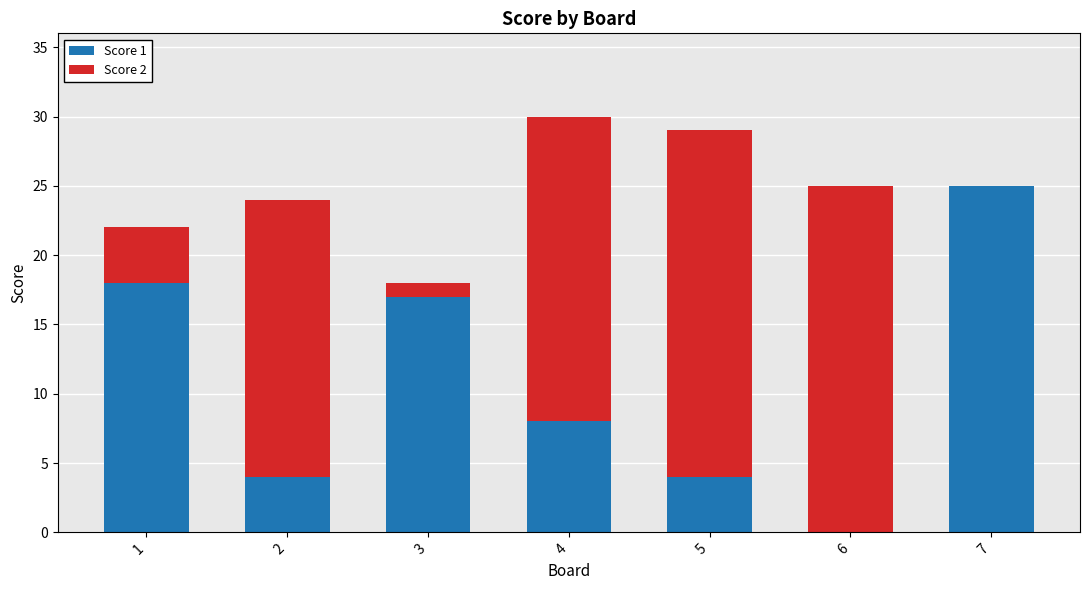

Are the bars horizontal?

No